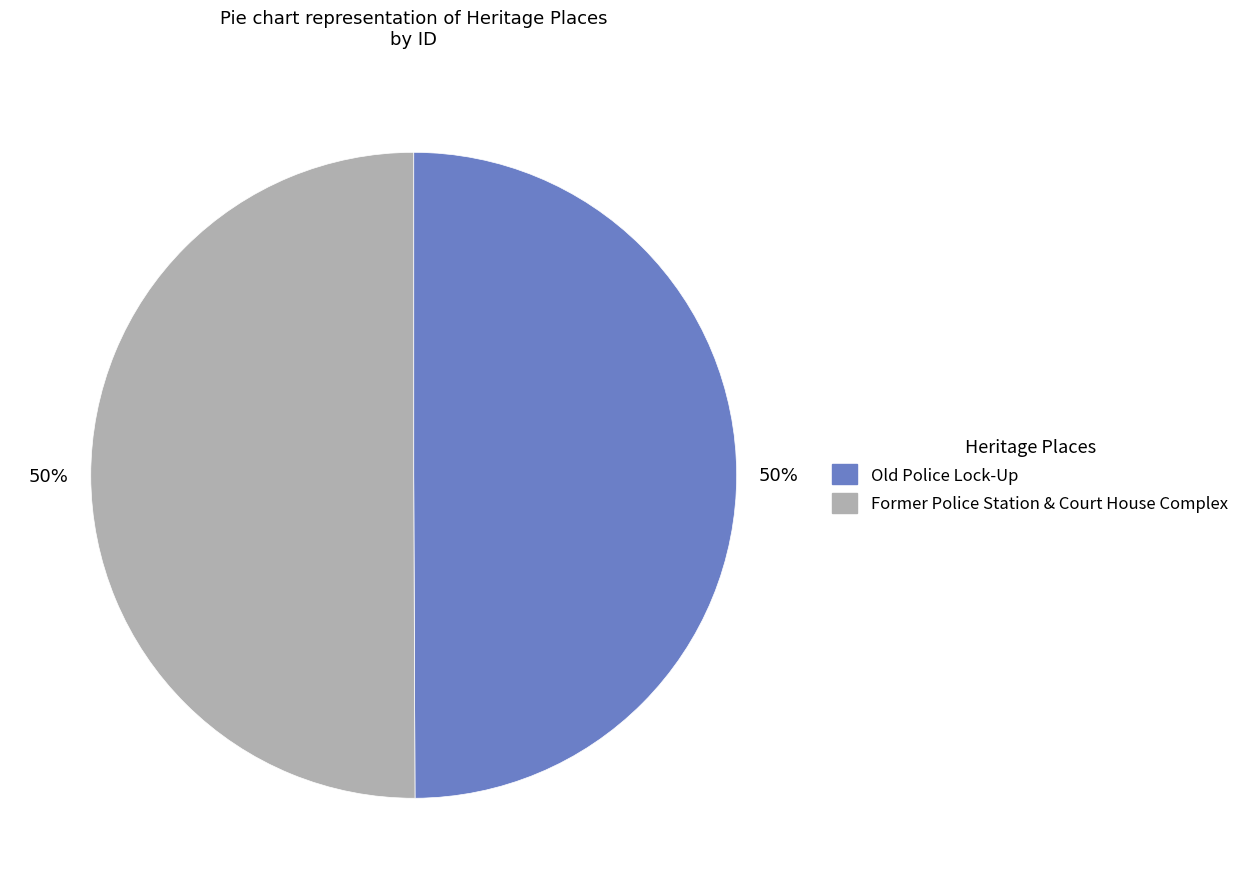

How many segments does this pie chart have?

2